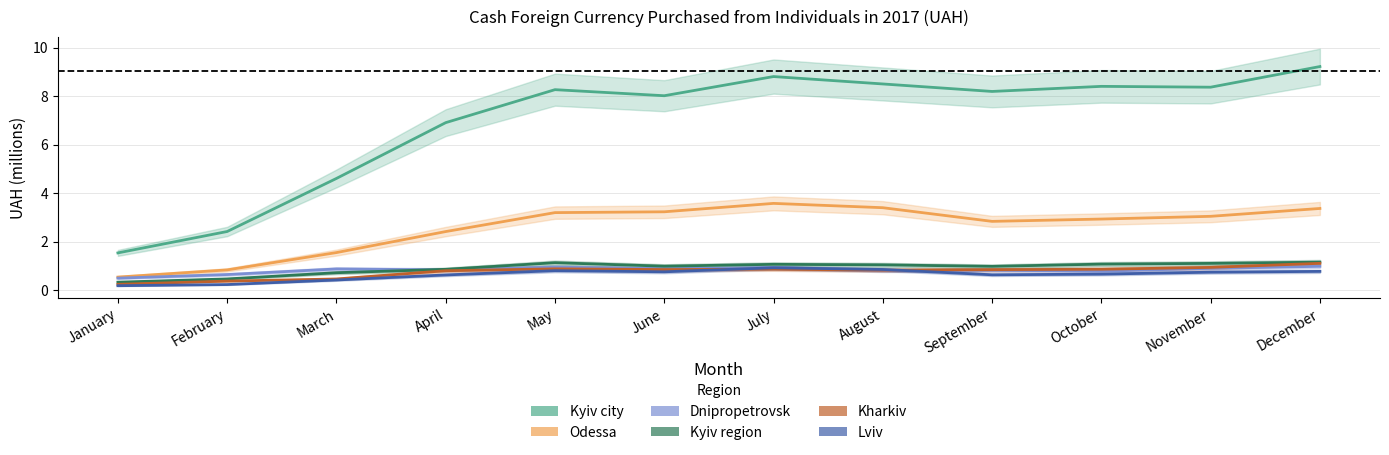

What is the lowest value of the Kharkiv series?

0.2